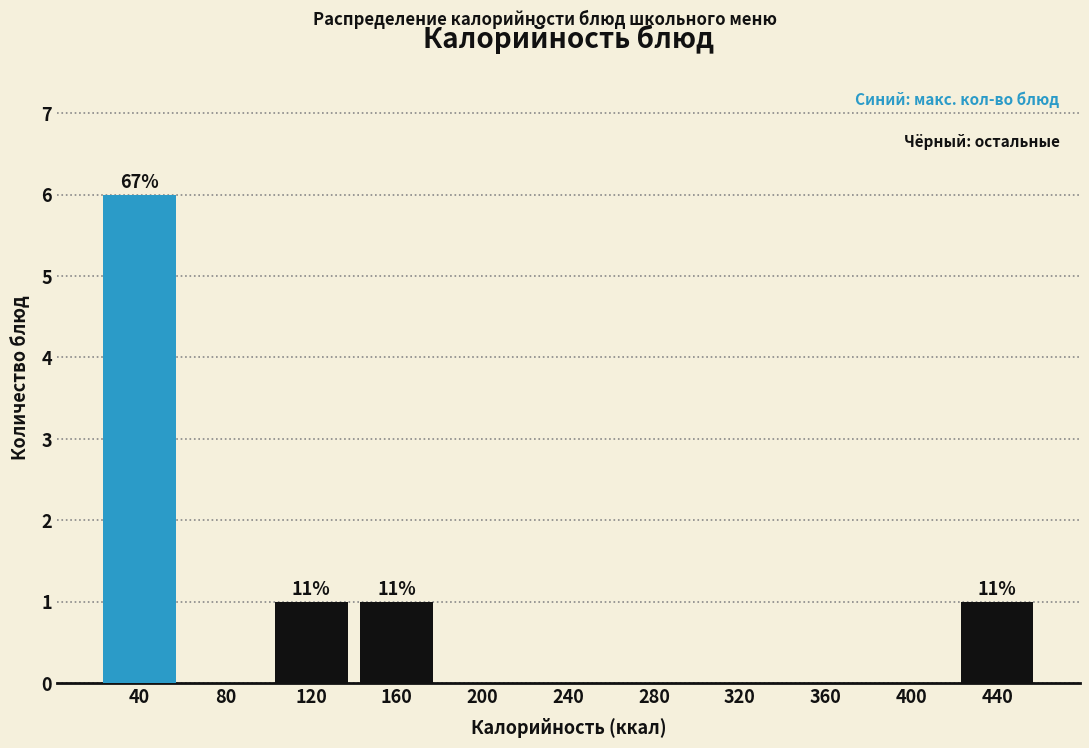

Reading left to right, list all the values displayed in this chart.

40=6	80=0	120=1	160=1	200=0	240=0	280=0	320=0	360=0	400=0	440=1